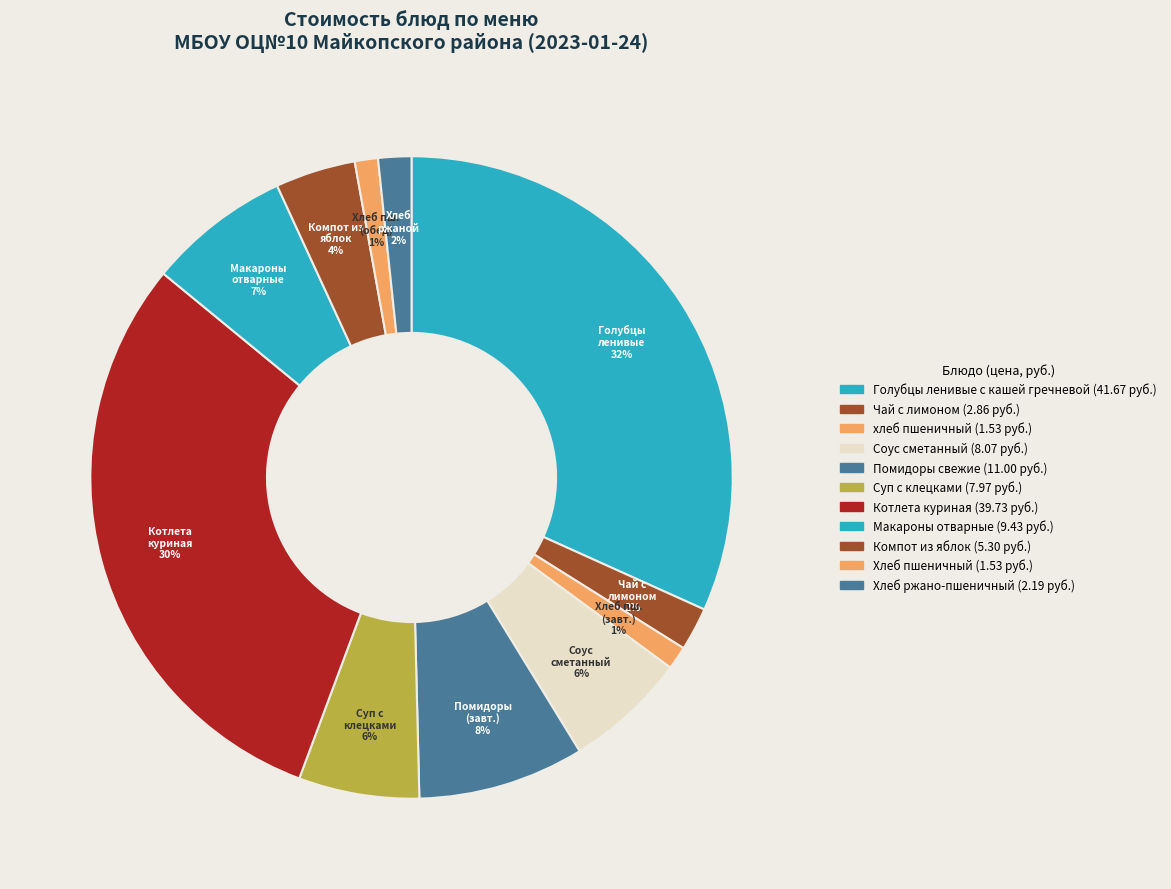

How many slices are in this pie chart?

11